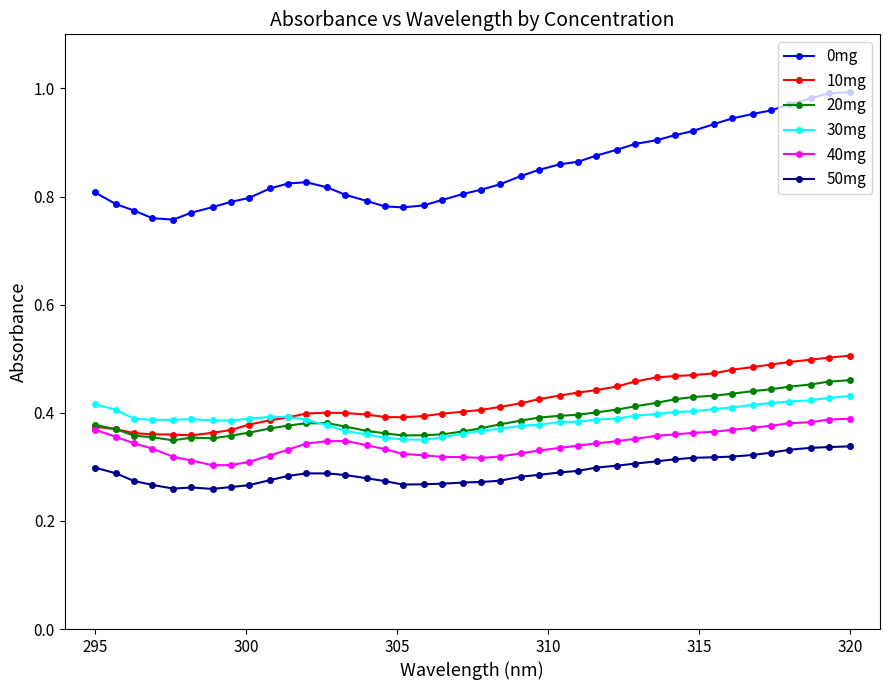

How many 40mg values are between 0 and 1?

40